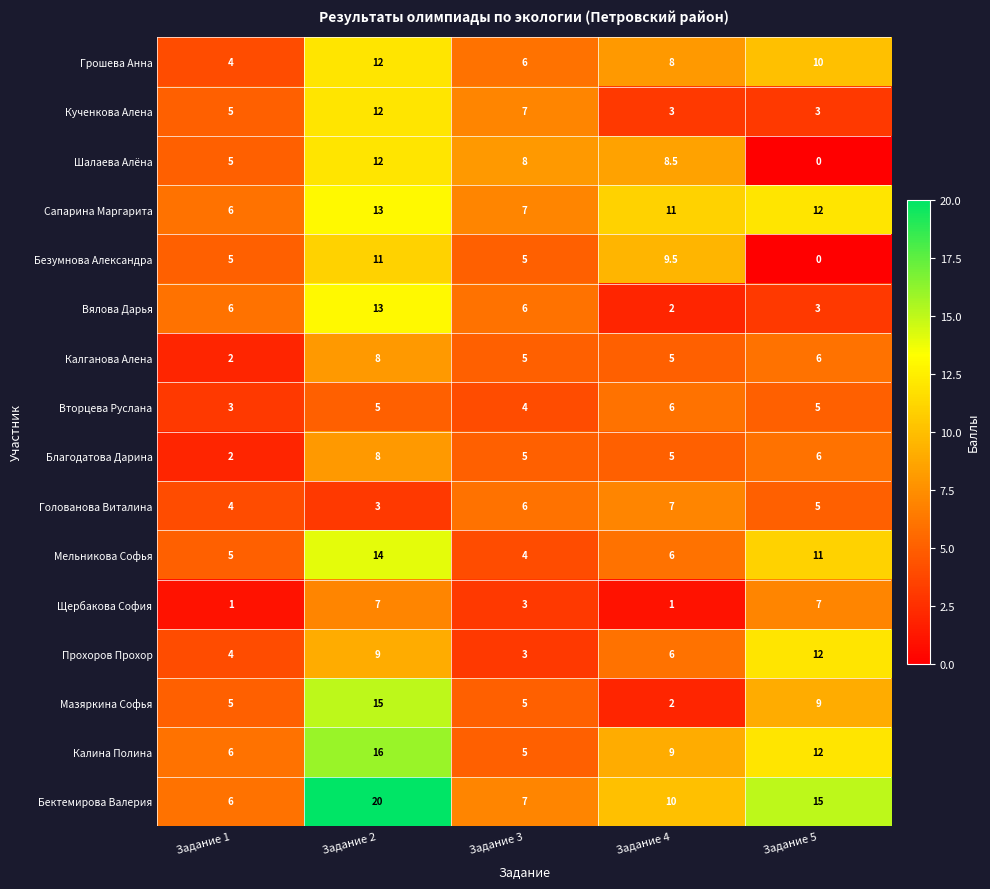

Where does the Прохоров Прохор series first go above 6?

Задание 2